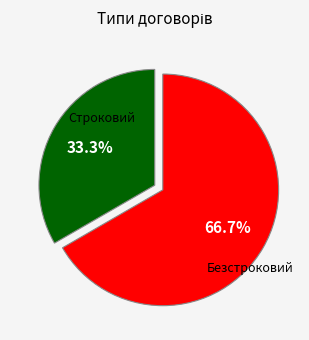

To the nearest percent, what is the difference between the Безстроковий and Строковий slice percentages?

33%